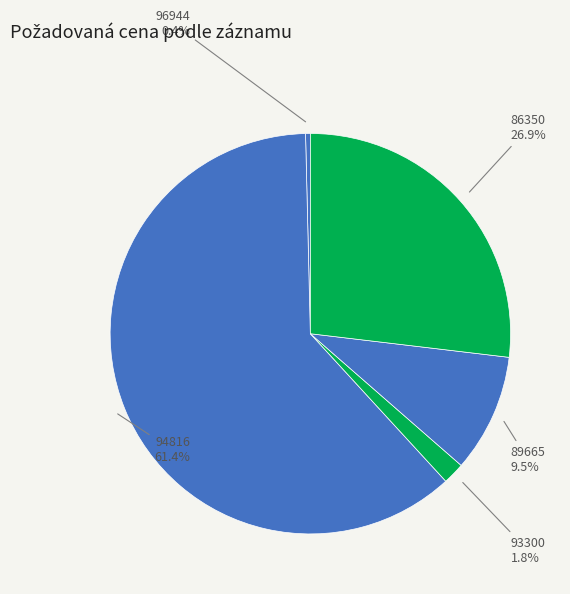

To the nearest percent, what is the difference between the largest and smallest slice percentages?

61%